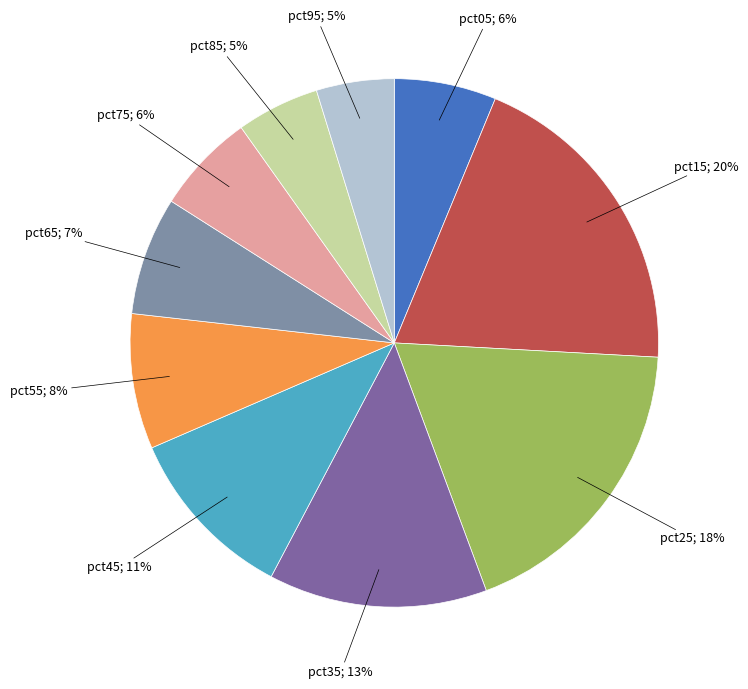

To the nearest percent, what is the average slice percentage?

10%